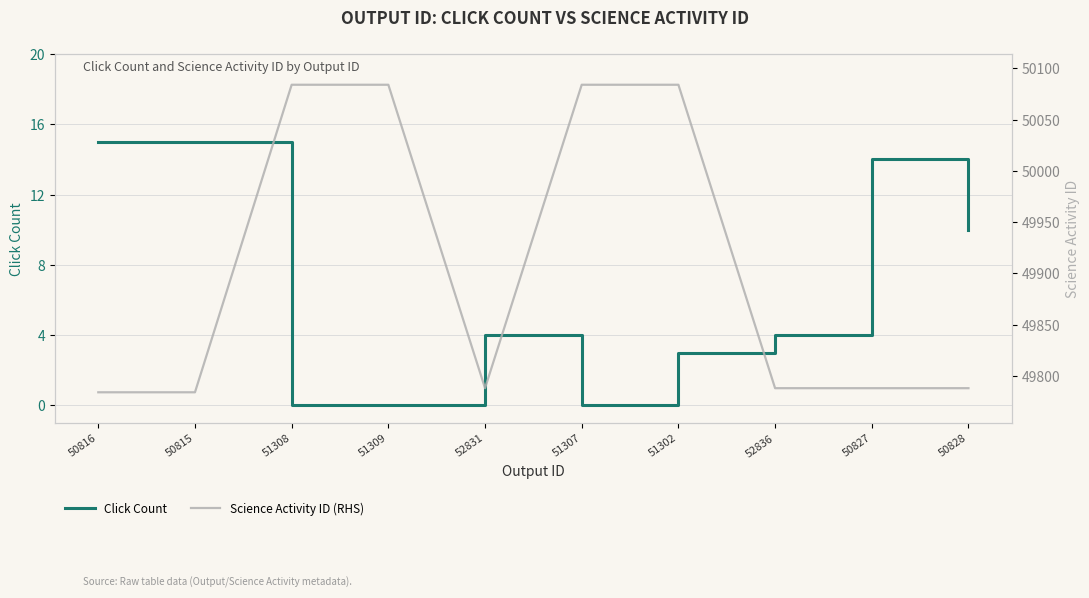

The Click Count series shows 2 at 51302. True or false?

False